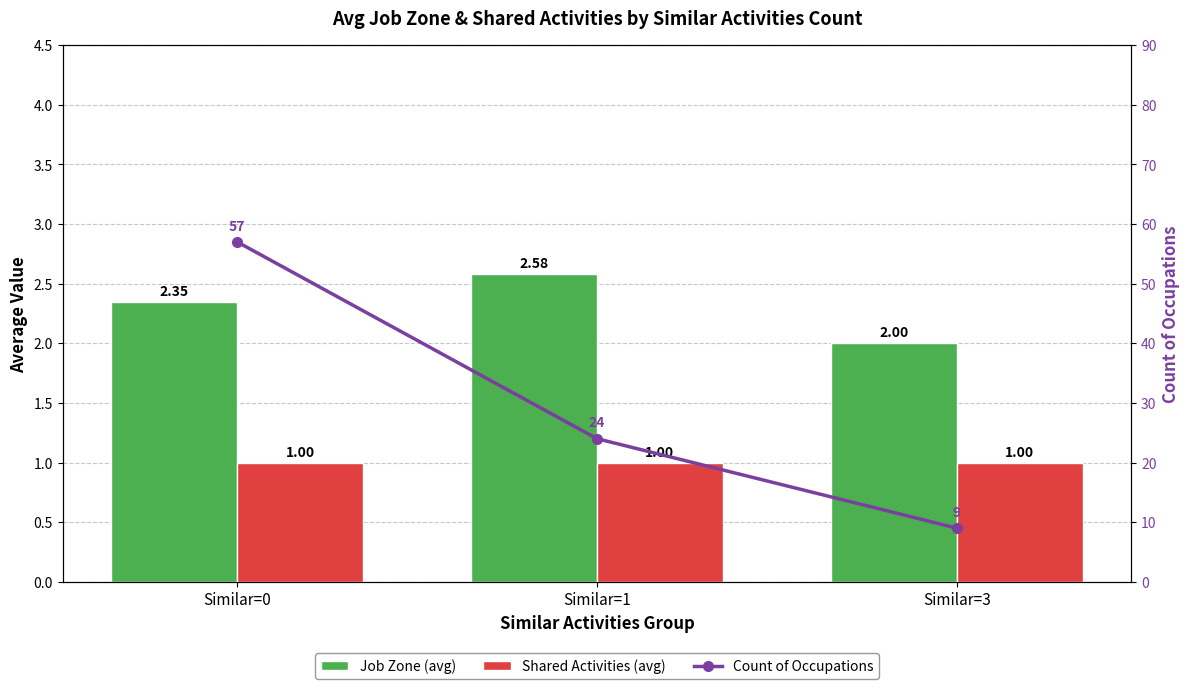

What are all the series names shown in the legend?

Job Zone (avg), Shared Activities (avg), Count of Occupations